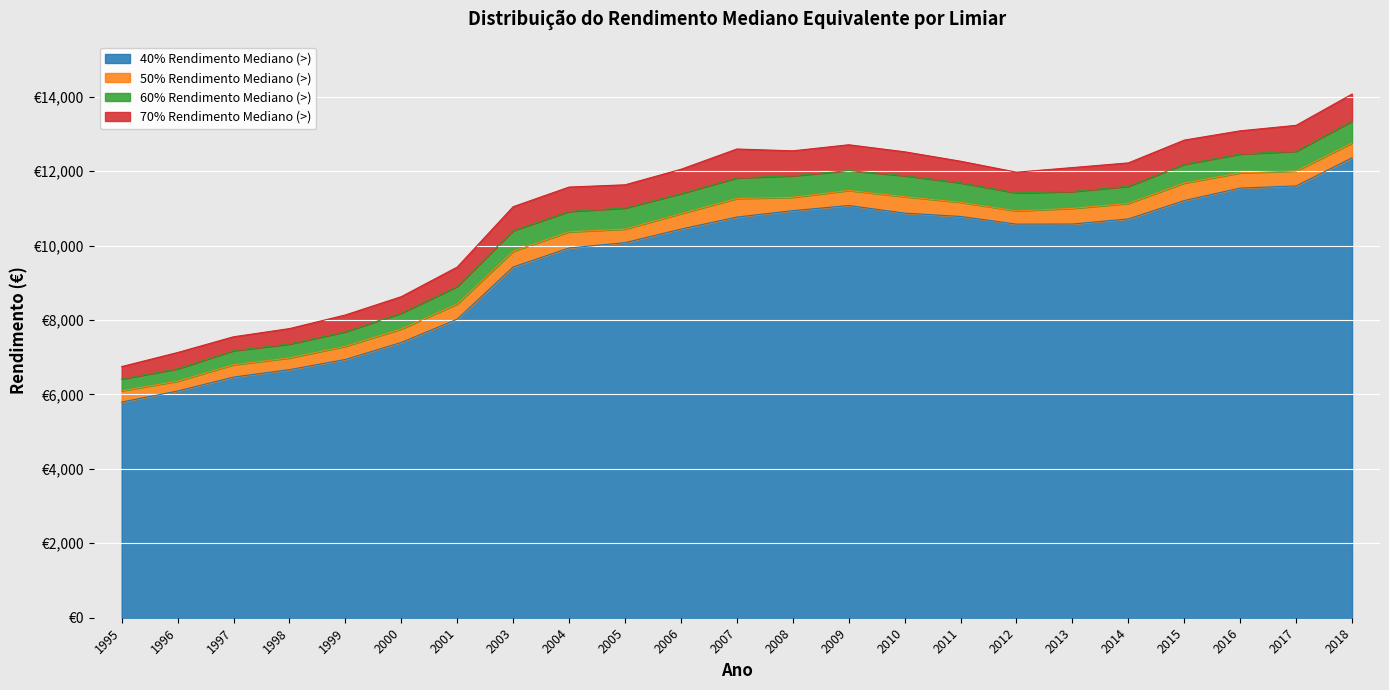

At how many categories does at least one series exceed 11617?

14